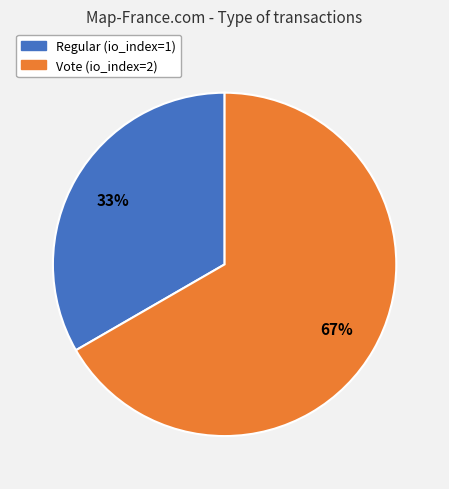

How many segments does this pie chart have?

2